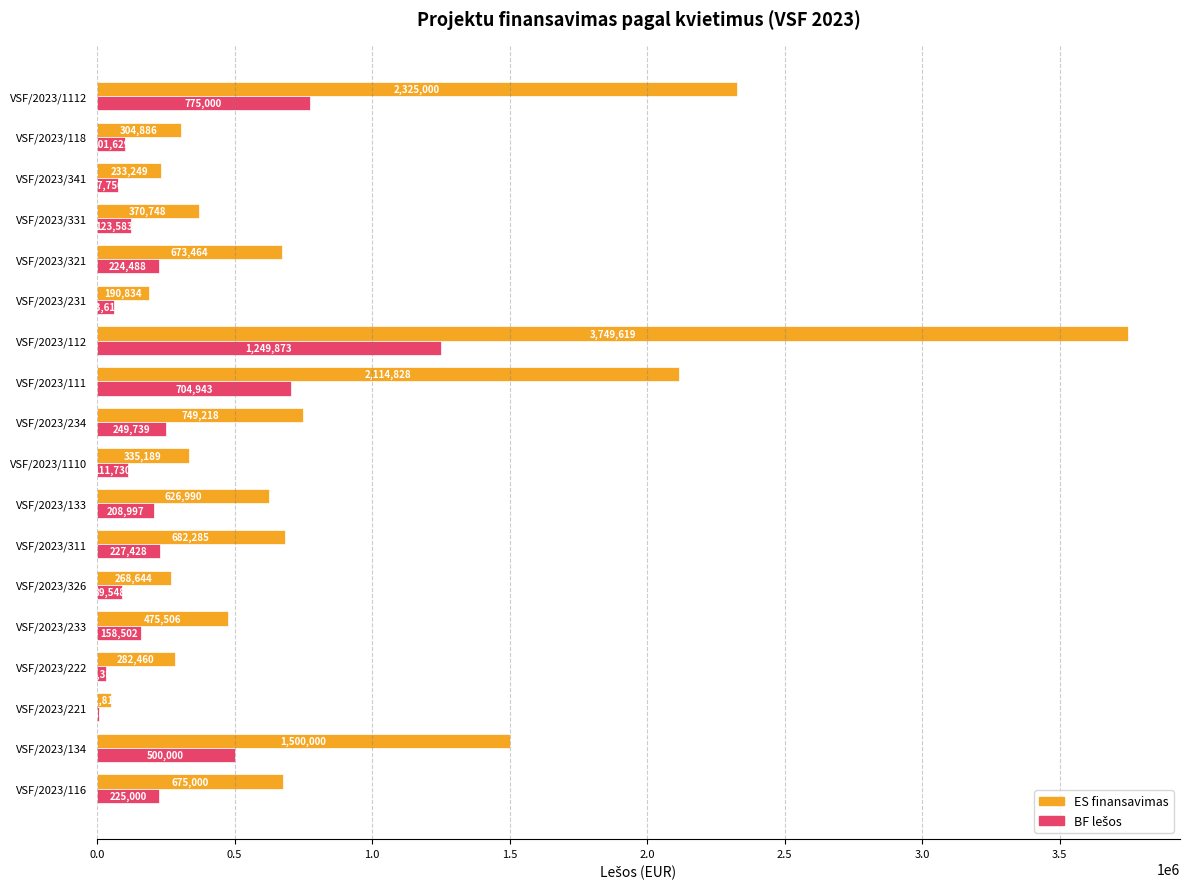

Which category has the highest value in the ES finansavimas series?

VSF/2023/112